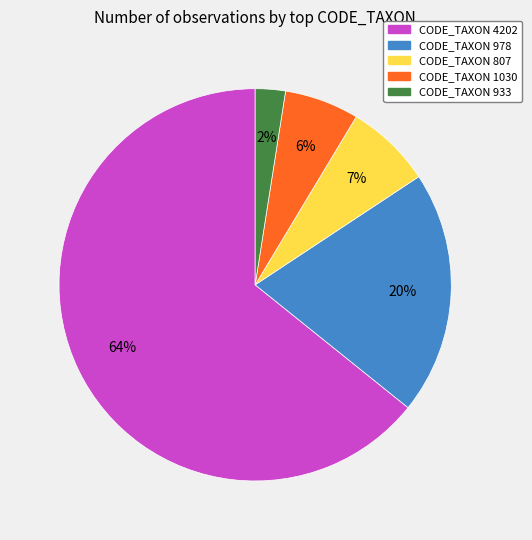

Rank the categories by value from highest to lowest.

CODE_TAXON 4202, CODE_TAXON 978, CODE_TAXON 807, CODE_TAXON 1030, CODE_TAXON 933